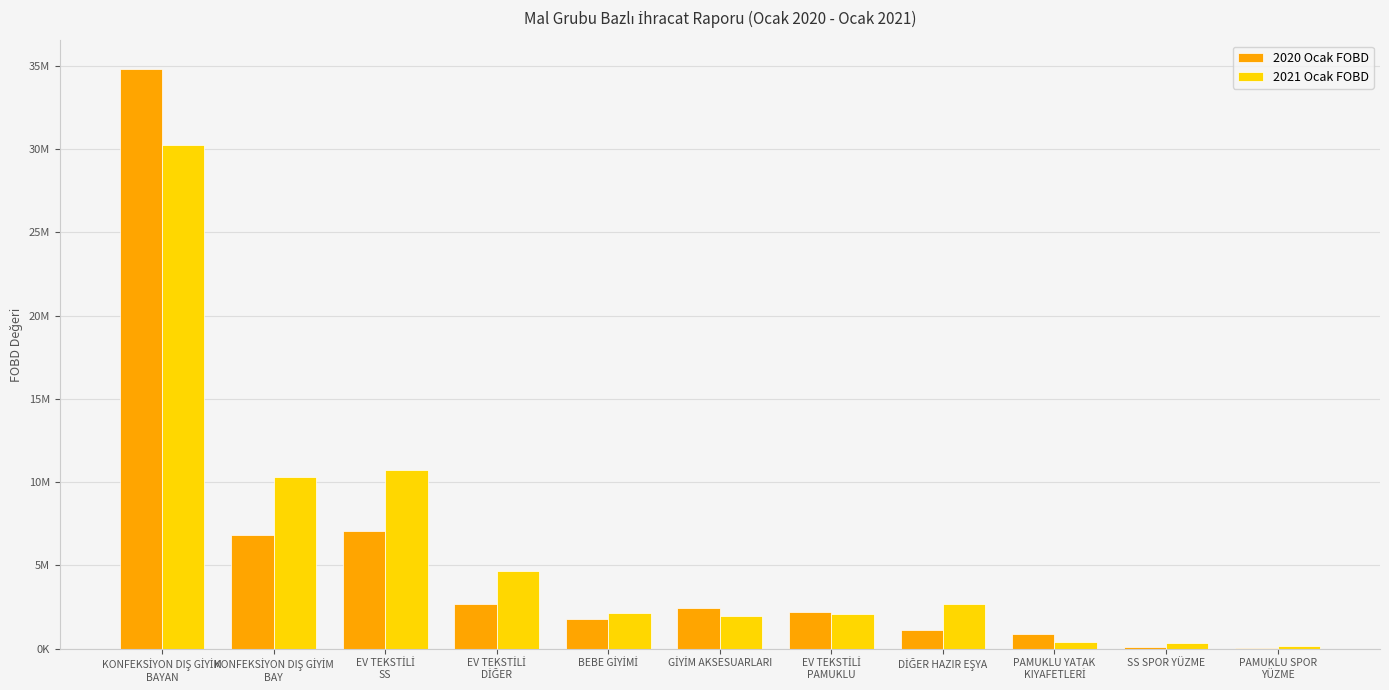

Does the chart contain stacked bars?

No